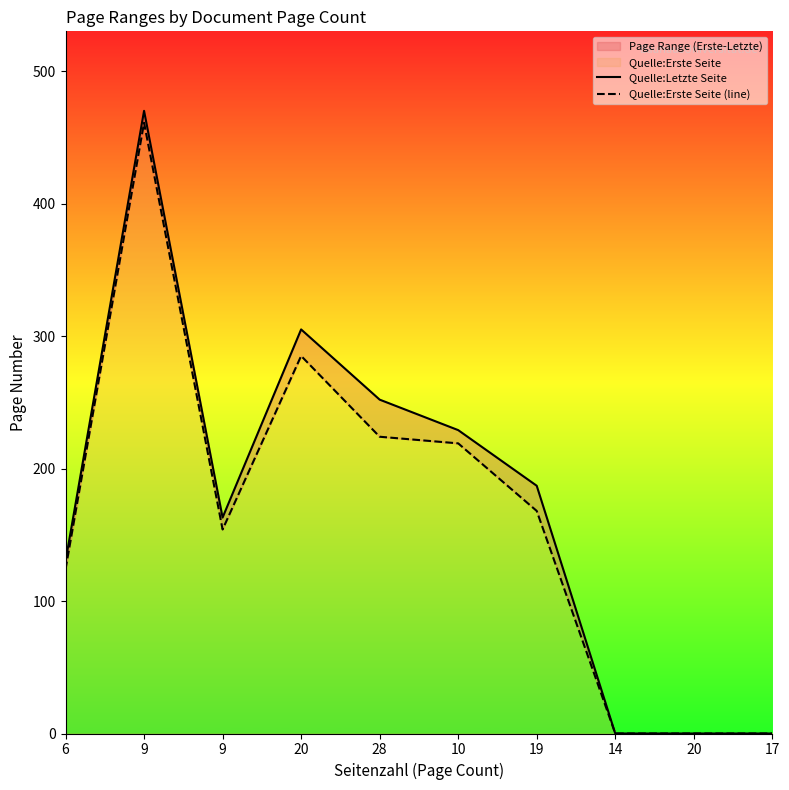

Reading right to left, list all the values displayed in this chart.

Quelle:Letzte Seite: 17=0	20=0	14=0	19=187	10=229	28=252	20=305	9=163	9=470	6=130
Quelle:Erste Seite (line): 17=0	20=0	14=0	19=168	10=219	28=224	20=285	9=154	9=461	6=124